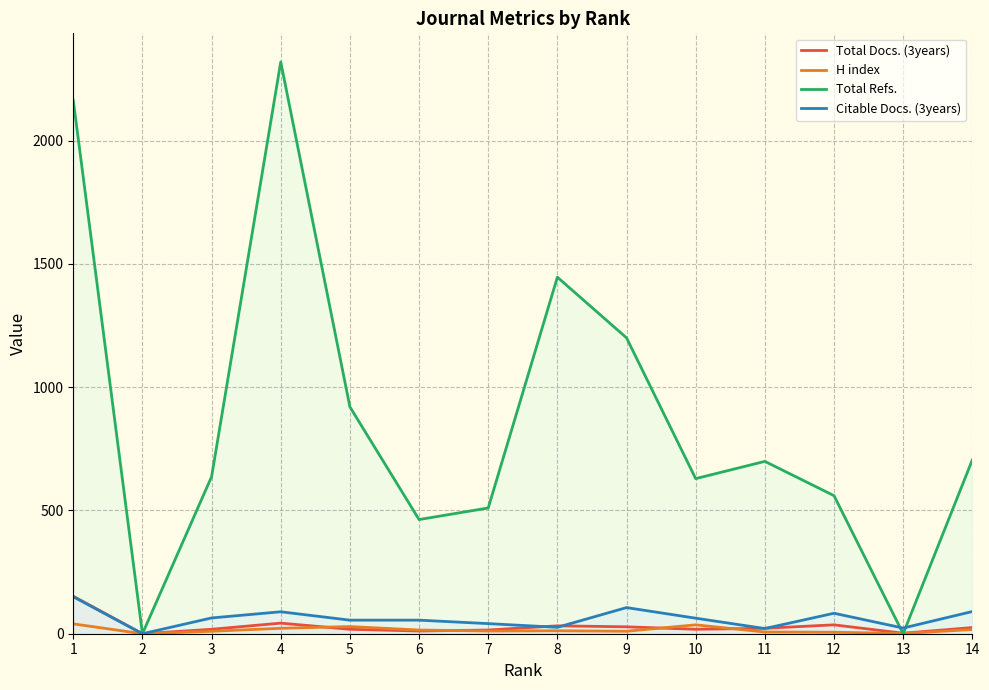

True or false: Citable Docs. (3years) and H index cross at least once.

False